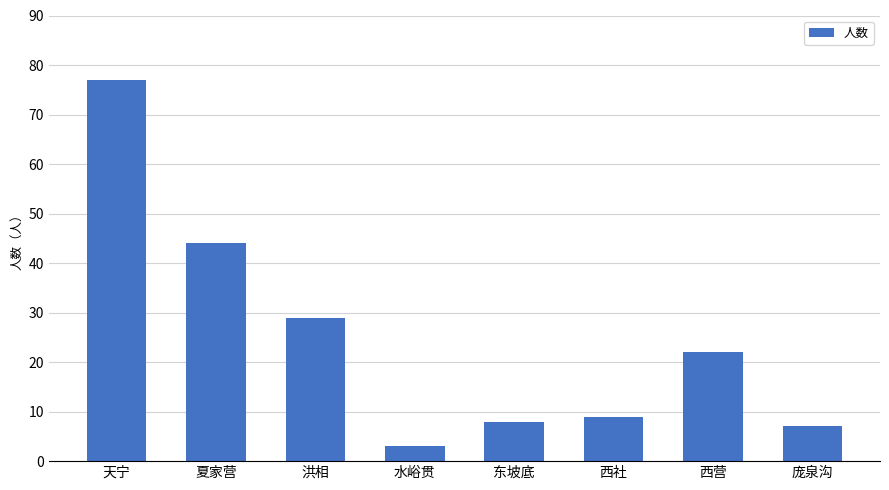

Reading right to left, list all the values displayed in this chart.

7	22	9	8	3	29	44	77